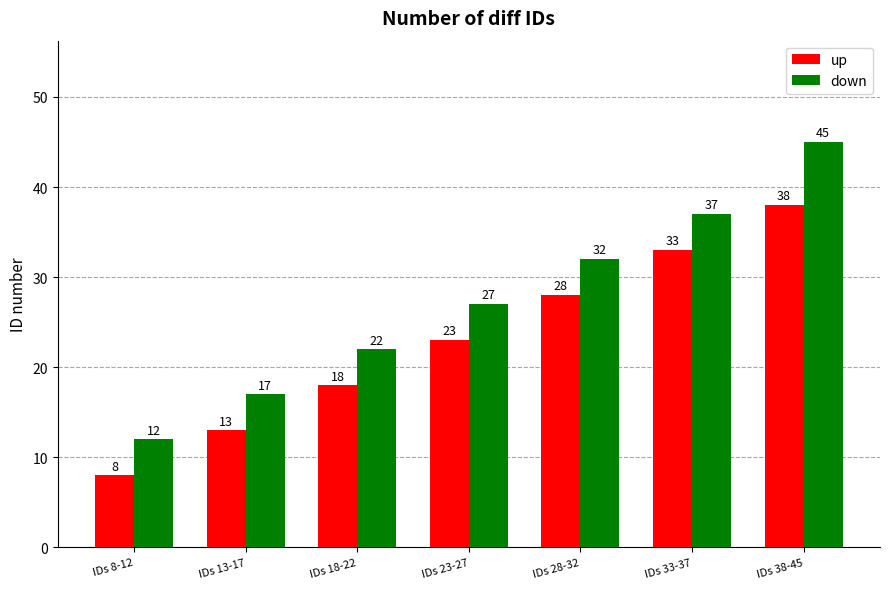

Is the value of up at IDs 13-17 greater than the value of down at IDs 13-17?

No